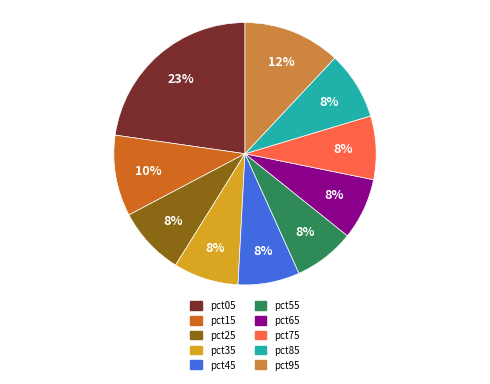

To the nearest percent, what is the difference between the pct95 and pct75 slice percentages?

4%